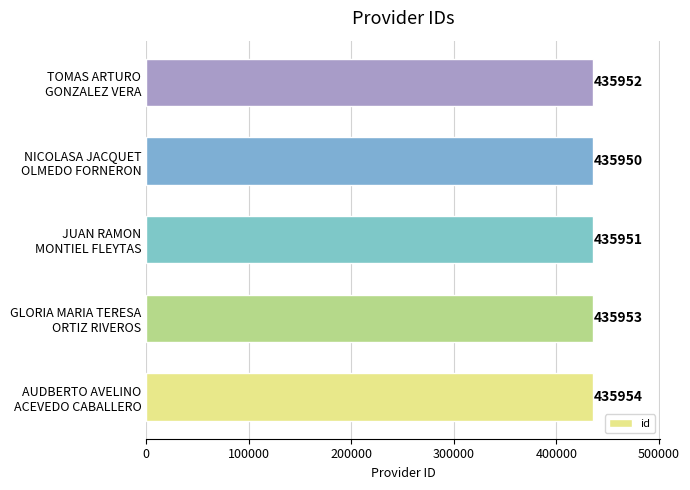

How many bars are there in total?

5